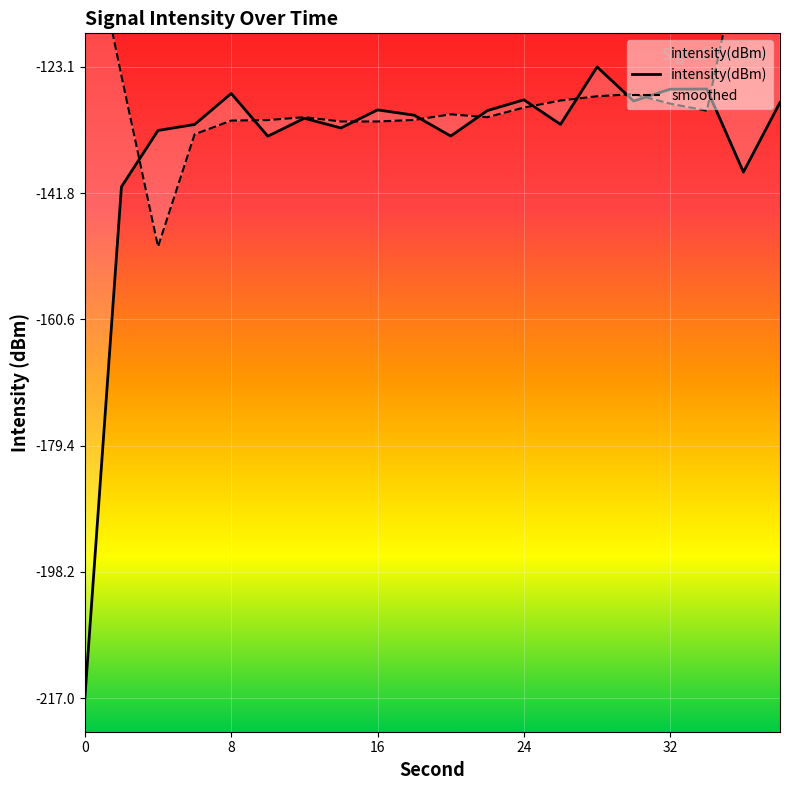

How many lines are shown in the chart?

2